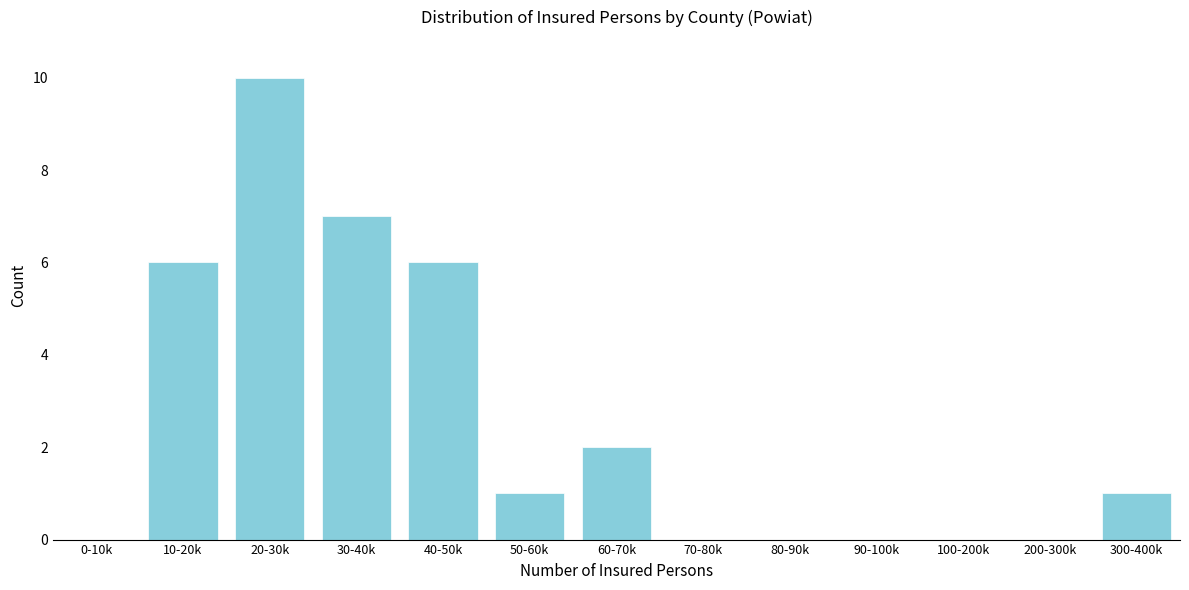

Reading right to left, extract all data points from this chart.

300-400k=1	200-300k=0	100-200k=0	90-100k=0	80-90k=0	70-80k=0	60-70k=2	50-60k=1	40-50k=6	30-40k=7	20-30k=10	10-20k=6	0-10k=0